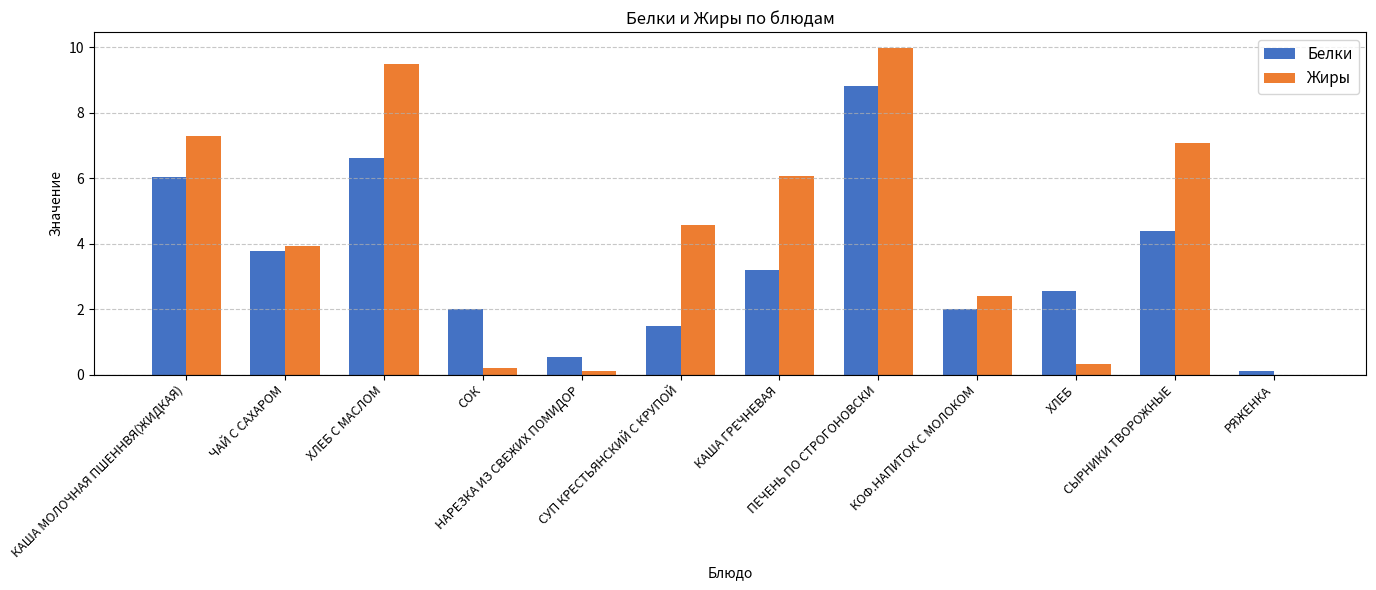

What is the maximum value for Белки?

8.8